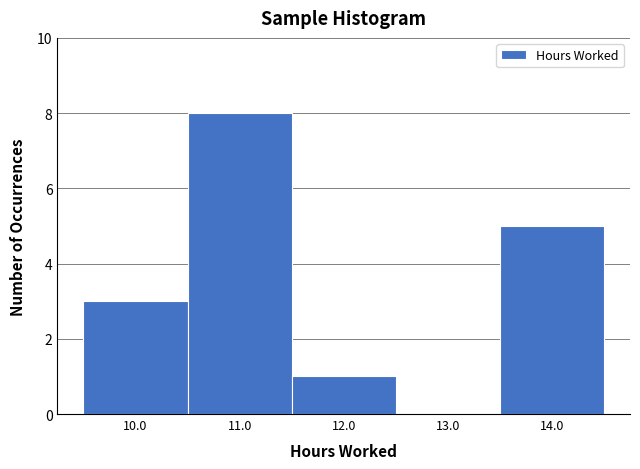

Reading left to right, transcribe this chart: for each bar, give the range it covers on the x-axis and its height. The values are not printed on the chart, so give them approximately, as read against the axis.

9.5 to 10.5: 3
10.5 to 11.5: 8
11.5 to 12.5: 1
12.5 to 13.5: 0
13.5 to 14.5: 5